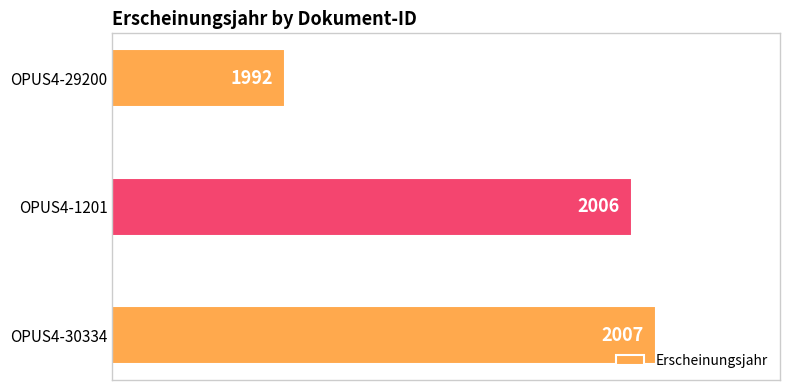

The chart shows a value of 2006 at OPUS4-1201. True or false?

True